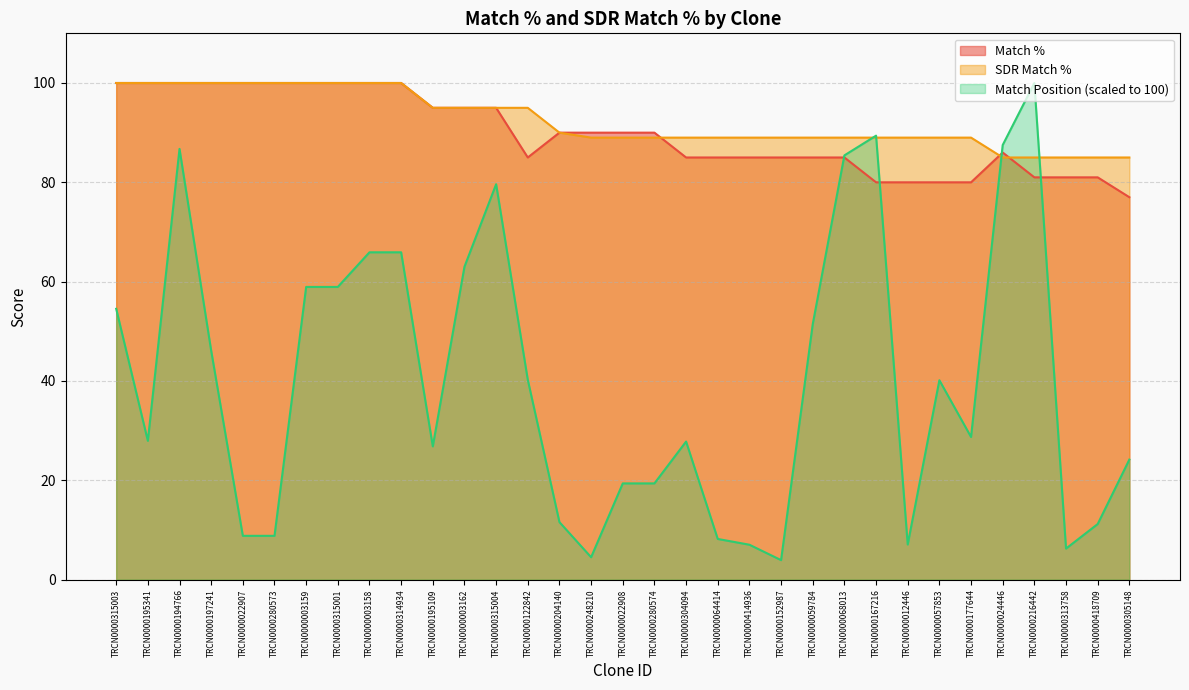

What value does the Match Position series have at TRCN0000248210?

4.5